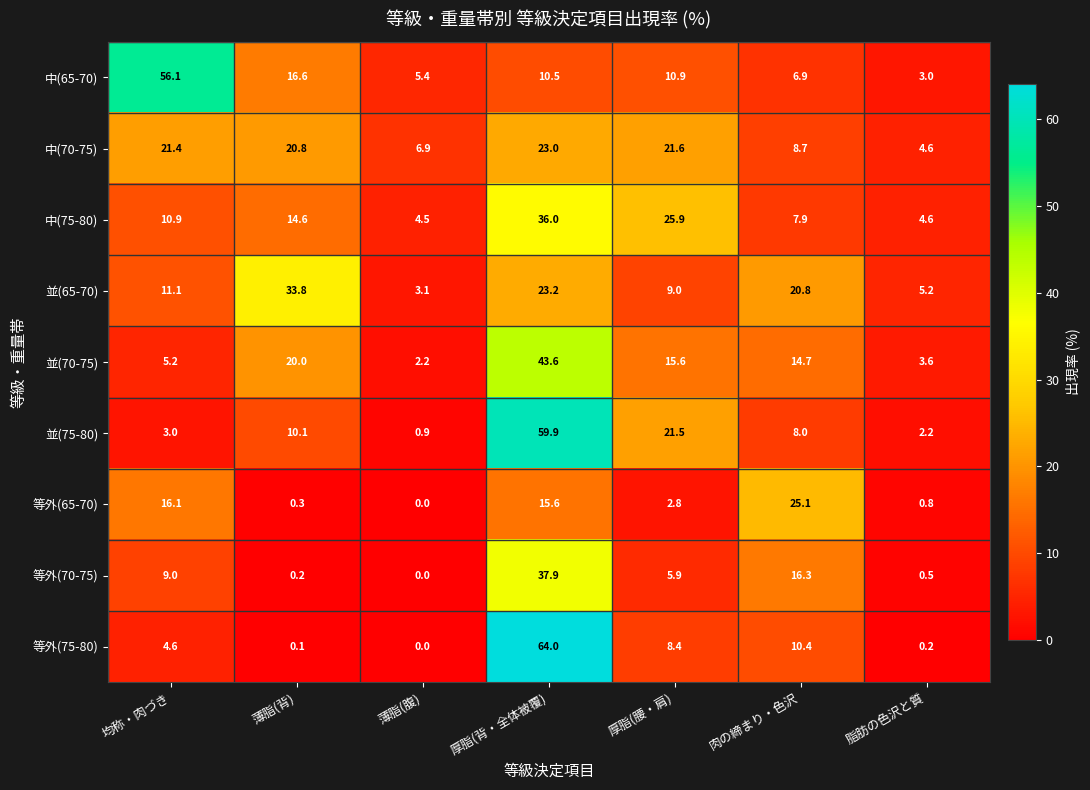

The value of 中(75-80) at 薄脂(背) is 8.1. True or false?

False